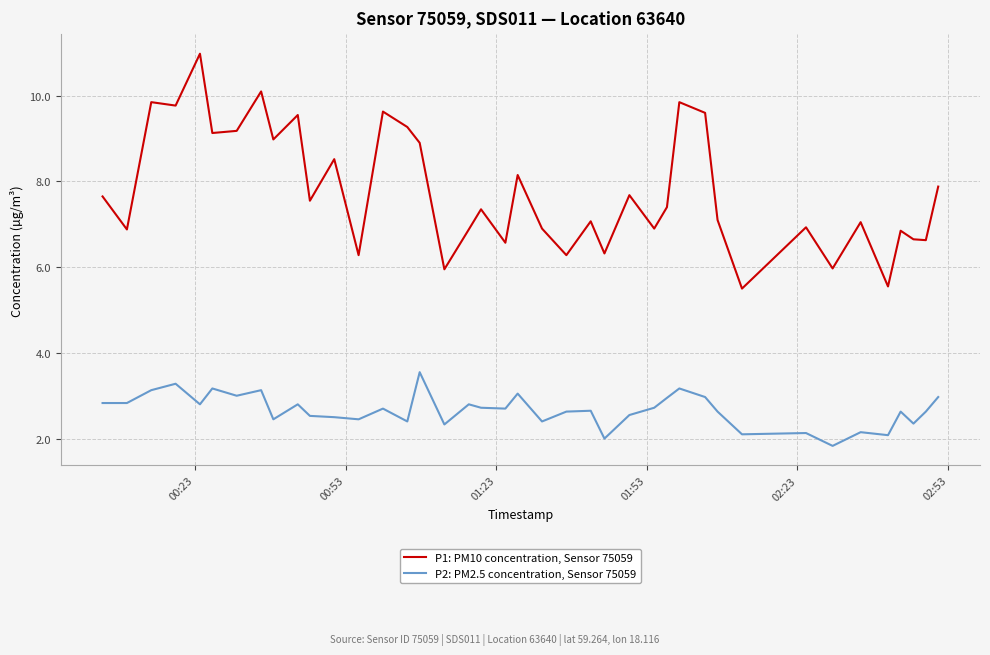

What is the minimum value for P1: PM10 concentration, Sensor 75059?

5.5